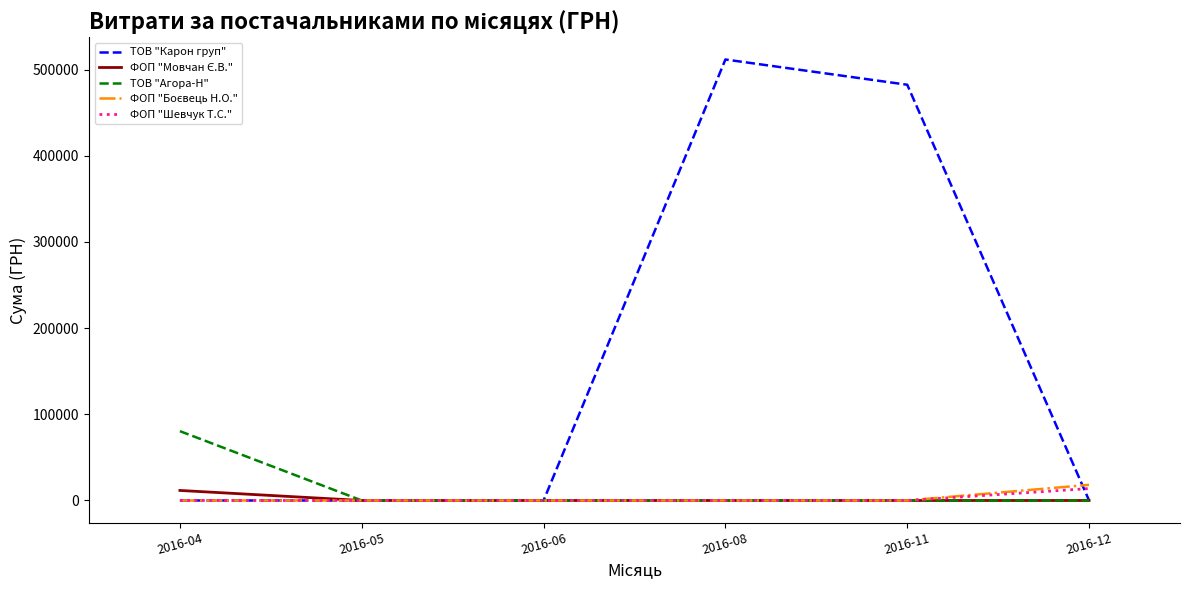

What is the maximum value shown in the chart?

511639.2